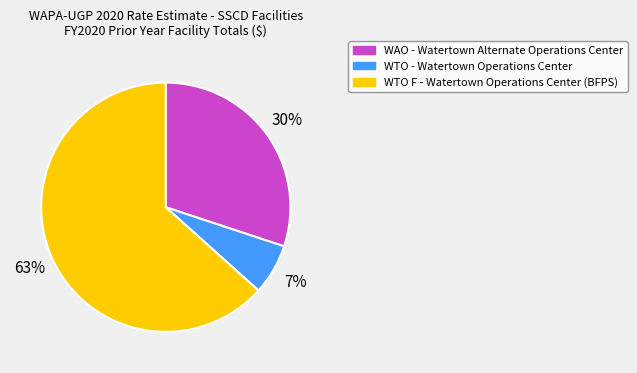

To the nearest percent, what is the average slice percentage?

33%